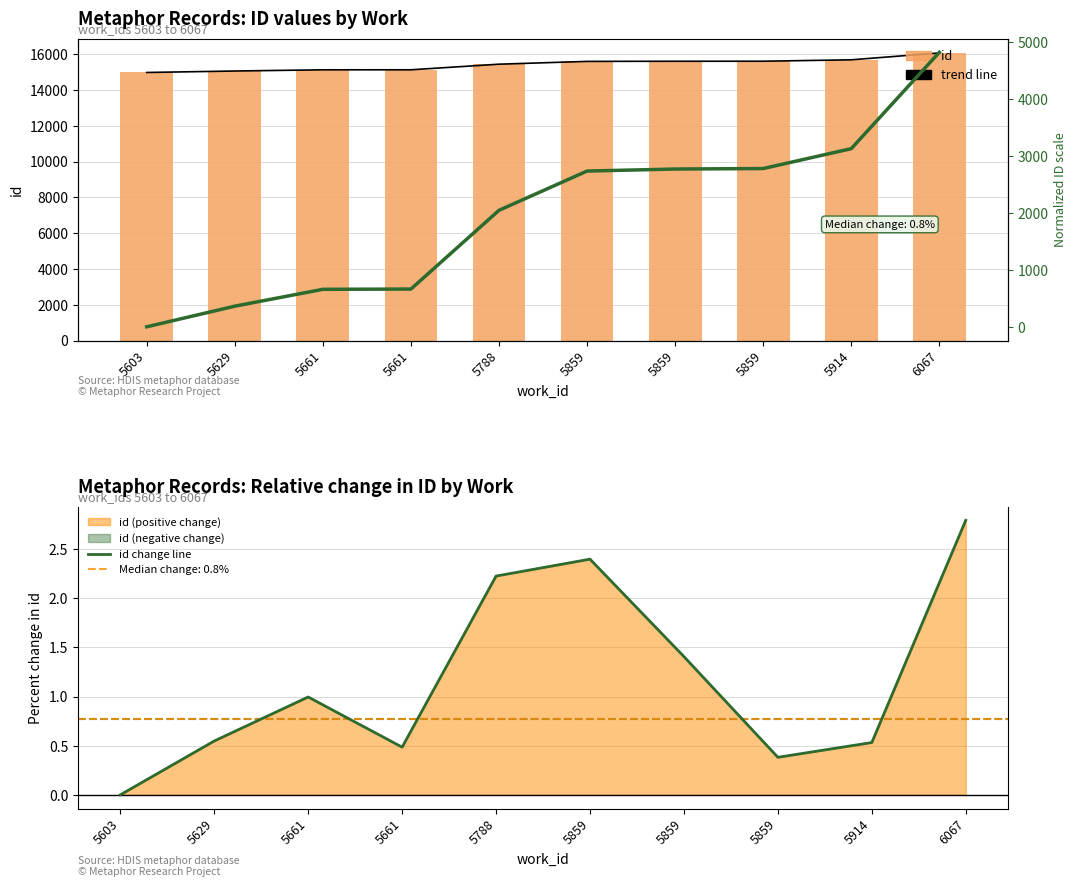

What is the spread (max minus min) of values at 5788?

15434.8